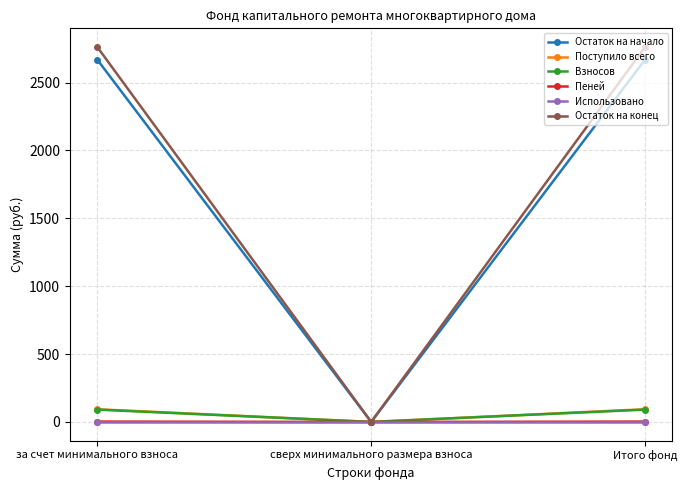

What is the sum of the Взносов values at за счет минимального взноса and сверх минимального размера взноса?

90.8